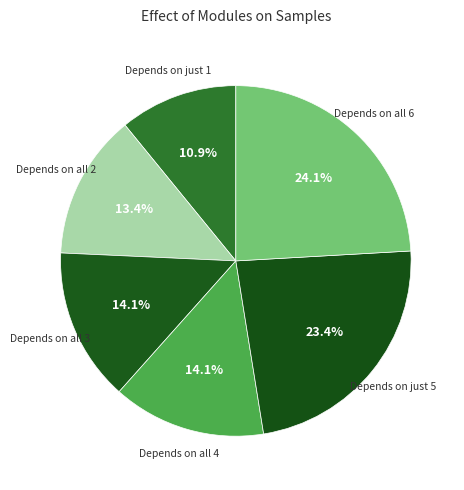

Does any single category account for the majority?

No